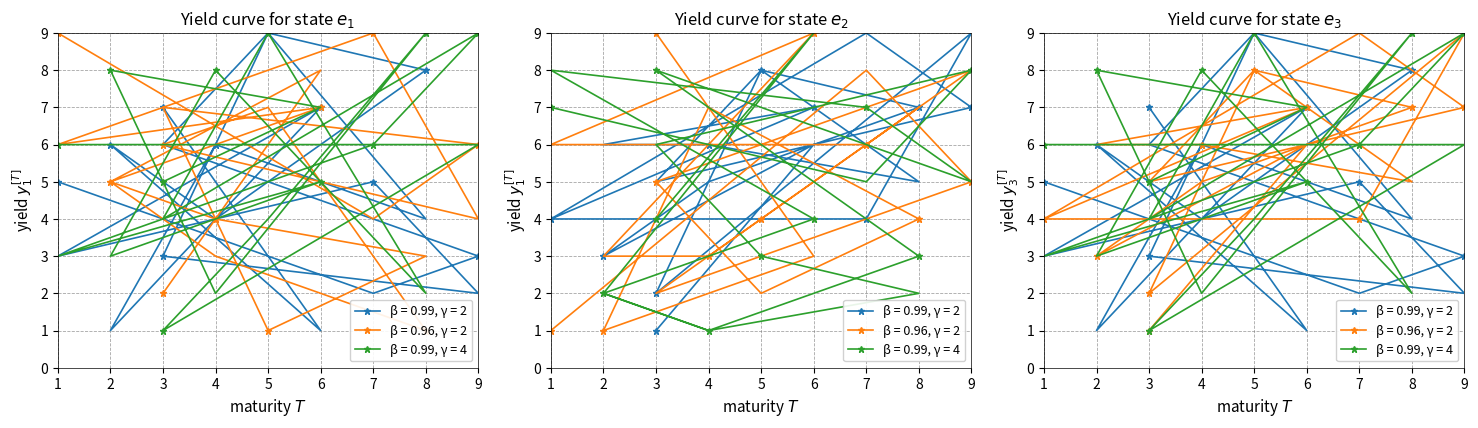

How many col_2 values are between 3 and 7?

11